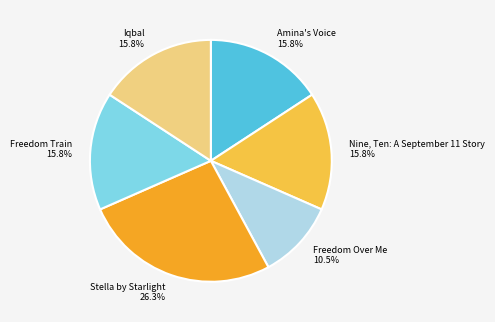

Do Stella by Starlight and Amina's Voice together represent more than half of the pie?

No